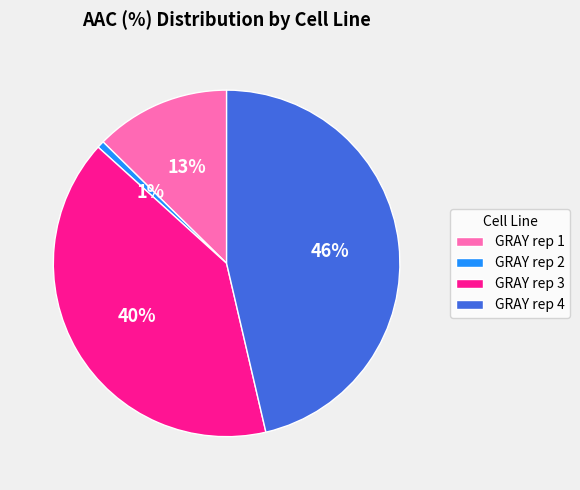

Is GRAY rep 1 the majority of the pie?

No